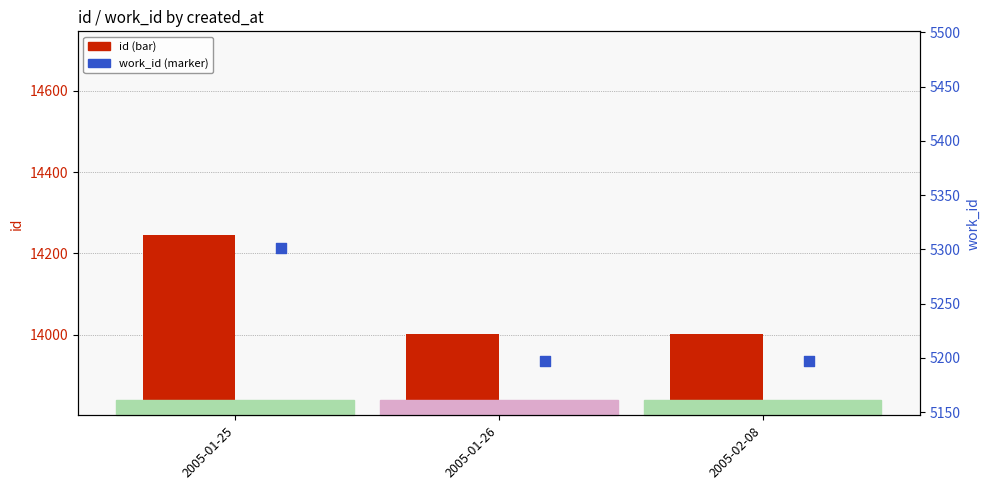

At how many categories does at least one series exceed 9813?

3